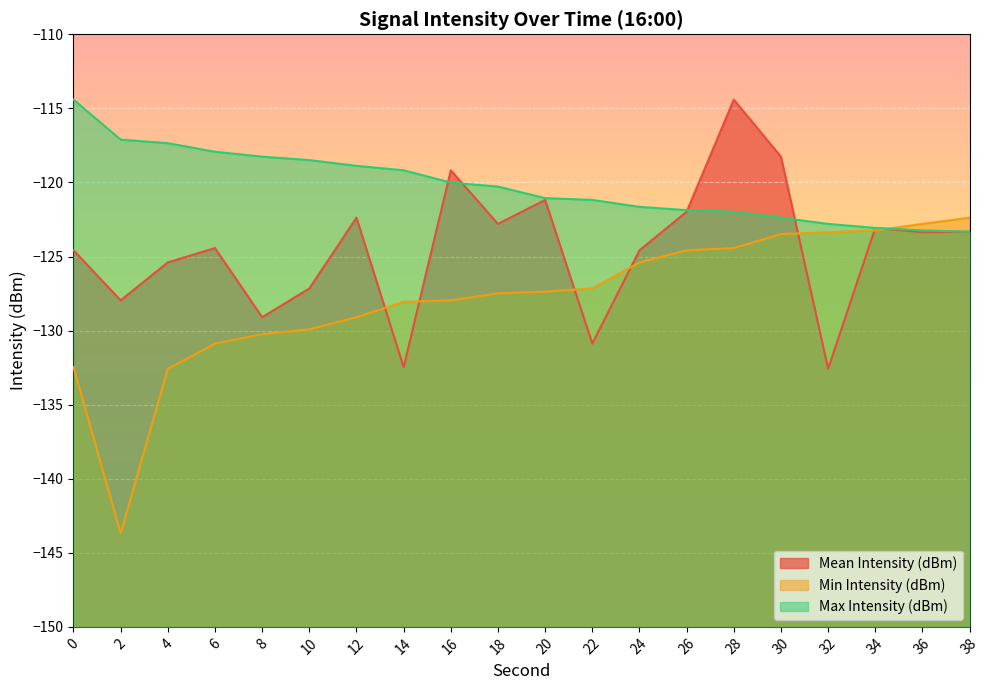

At 16, list the series in order from largest to smallest.

Mean Intensity (dBm), Max Intensity (dBm), Min Intensity (dBm)